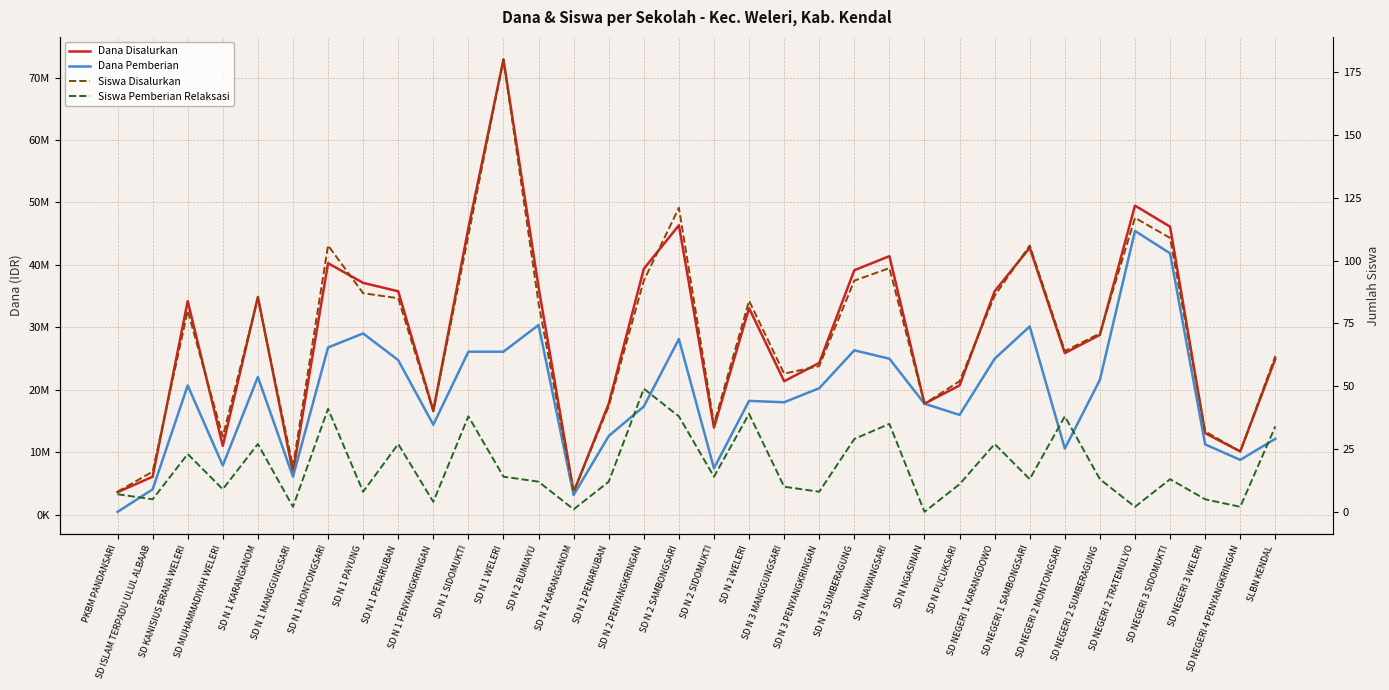

What is the approximate value of Dana Disalurkan at SD N 1 SIDOMUKTI, to the nearest 100?

45900000